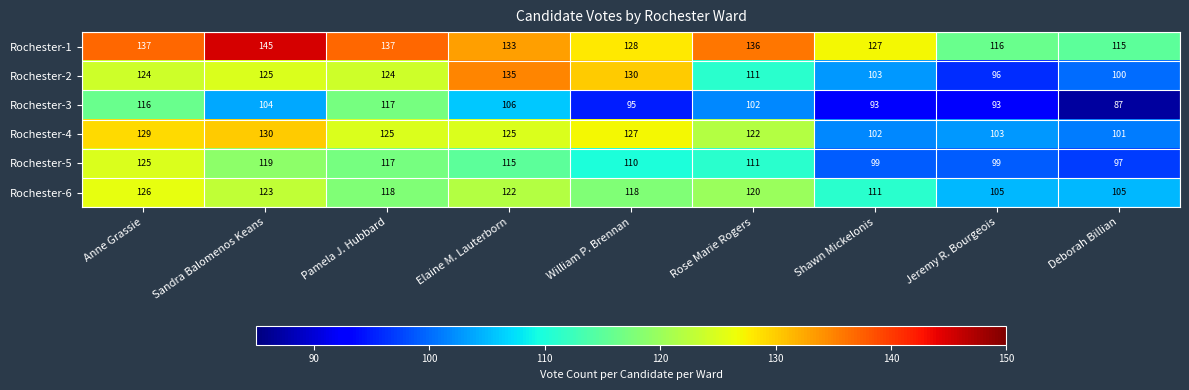

Where does the Rochester-6 series first go above 118?

Anne Grassie